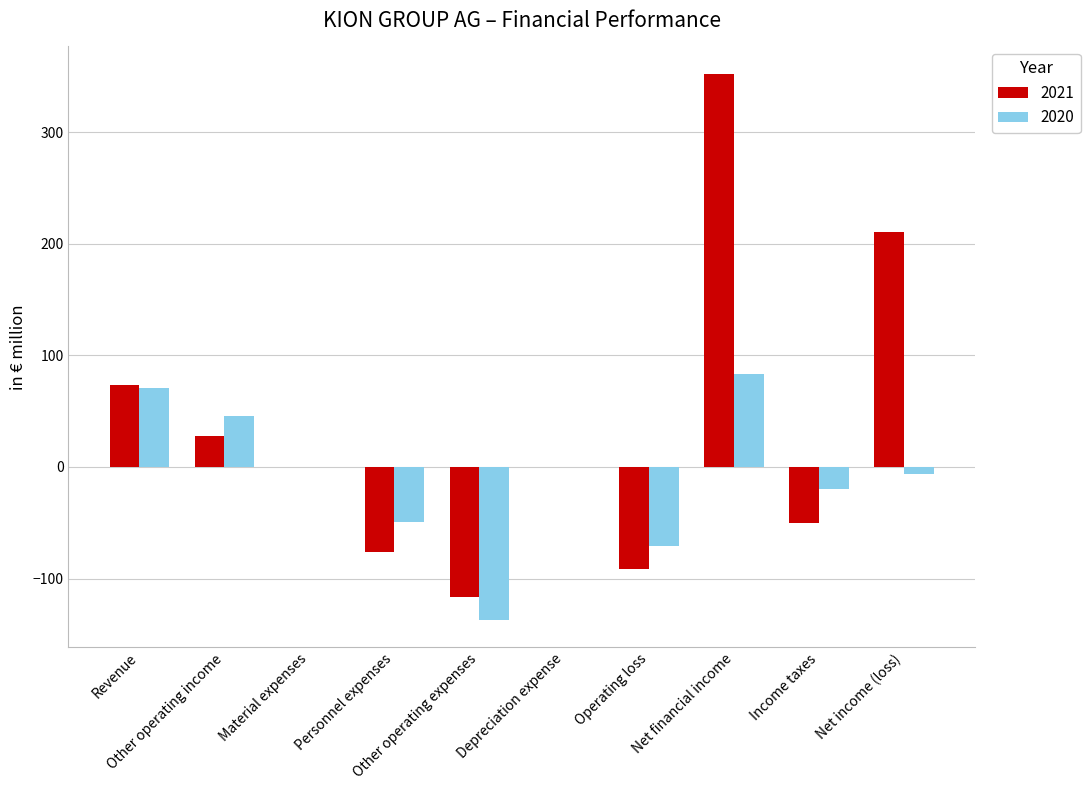

What are all the series names shown in the legend?

2021, 2020